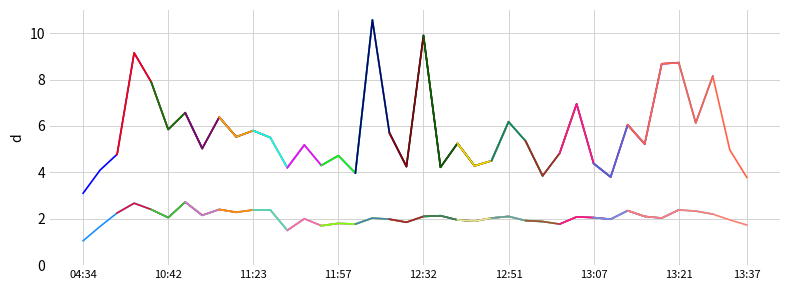

At which category does P2 reach its first local valley?

5